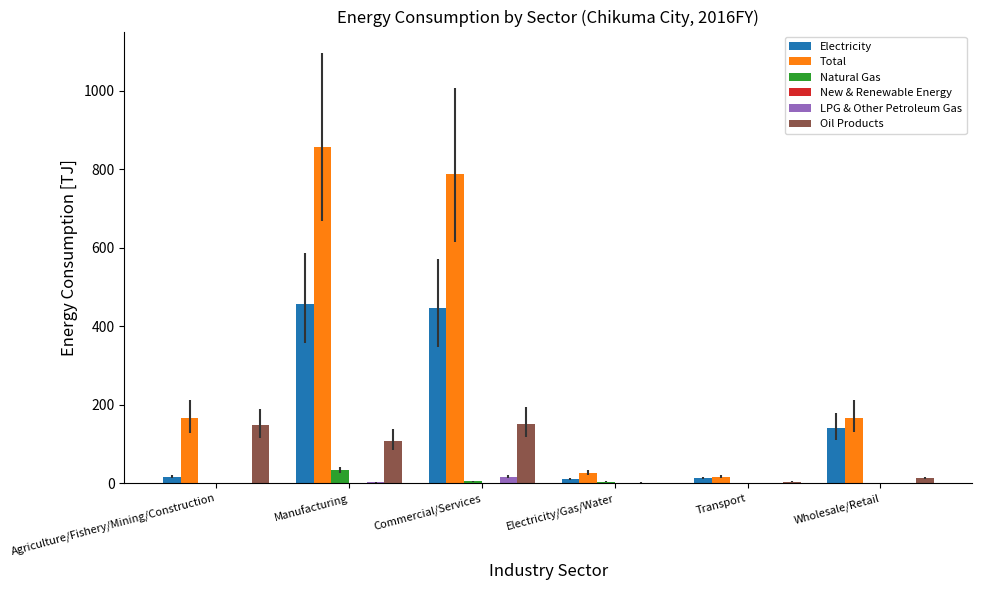

Is the value of LPG & Other Petroleum Gas at Wholesale/Retail greater than the value of Electricity at Wholesale/Retail?

No